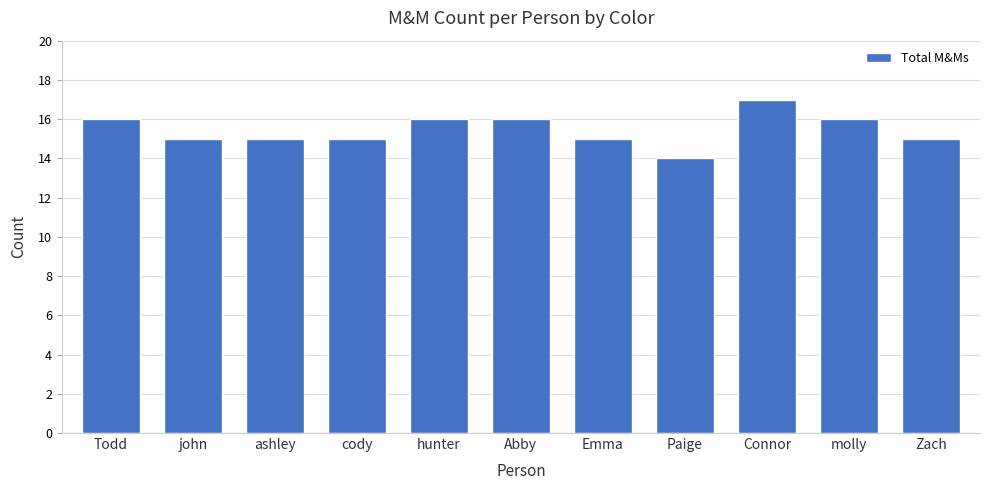

What is the difference between the values at molly and Paige?

2